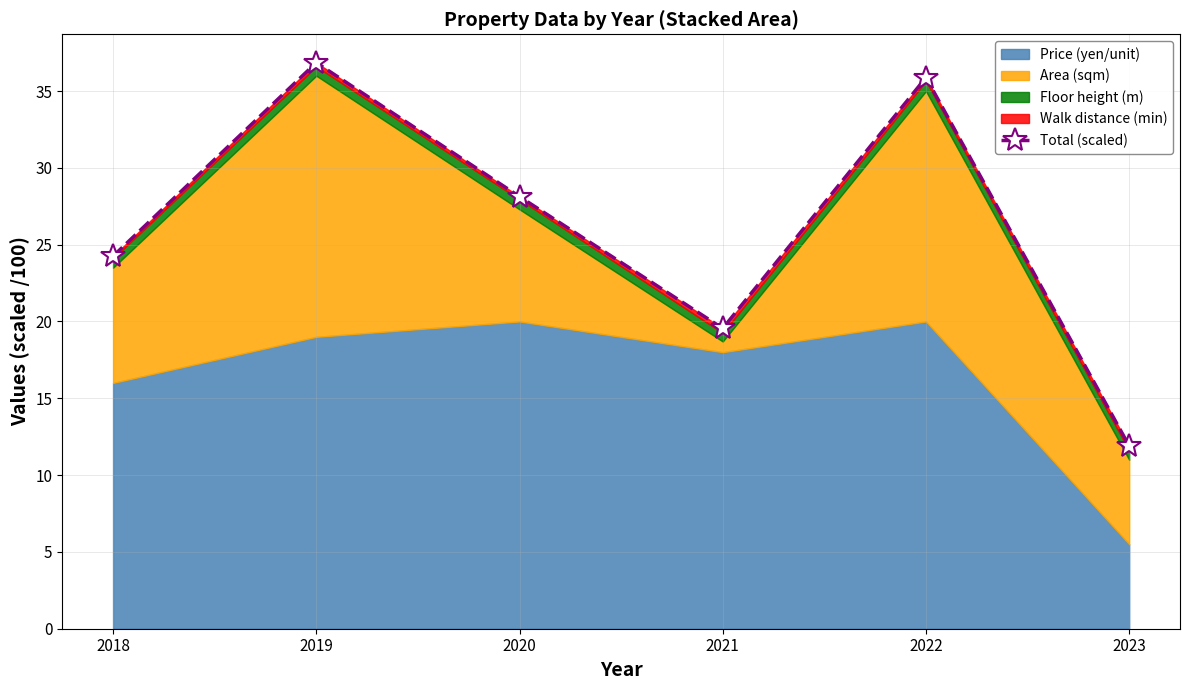

What is the change in value from 2019 to 2020?

-8.7